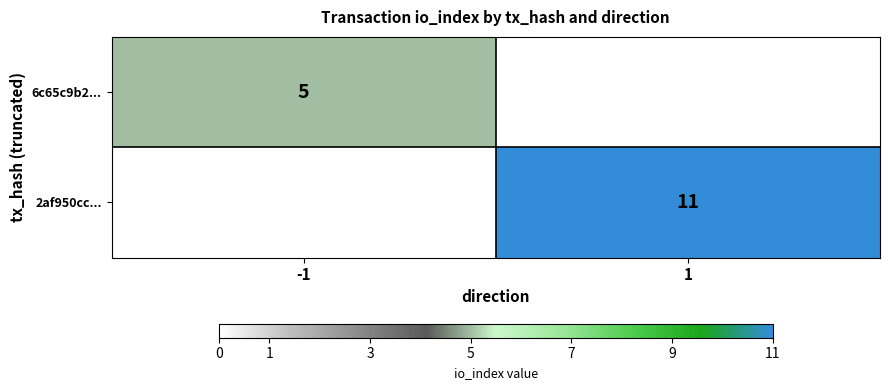

At how many categories does at least one series exceed 5?

1